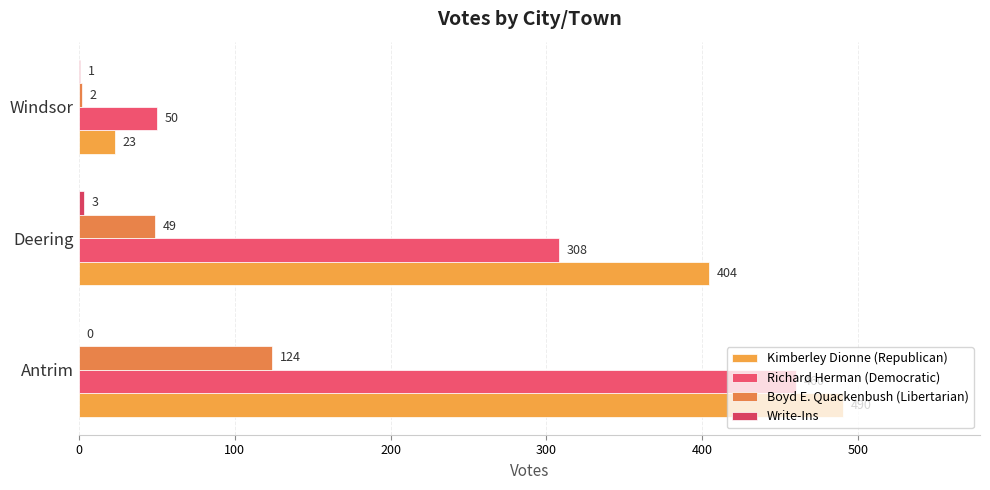

Where is Kimberley Dionne (Republican) nearest to the value 256?

Deering